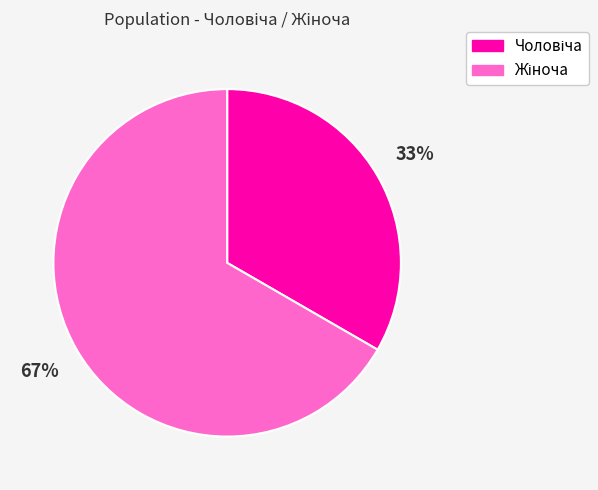

To the nearest percent, what is the average slice percentage?

50%